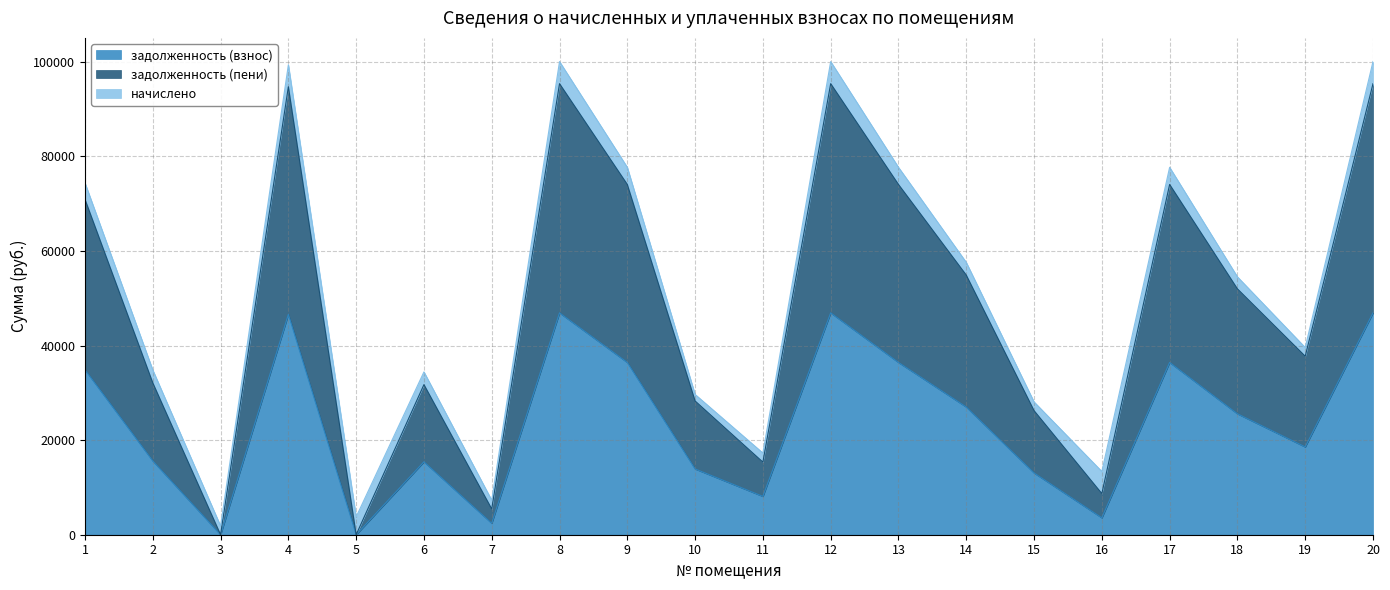

At which label does задолженность (взнос) reach its peak?

8